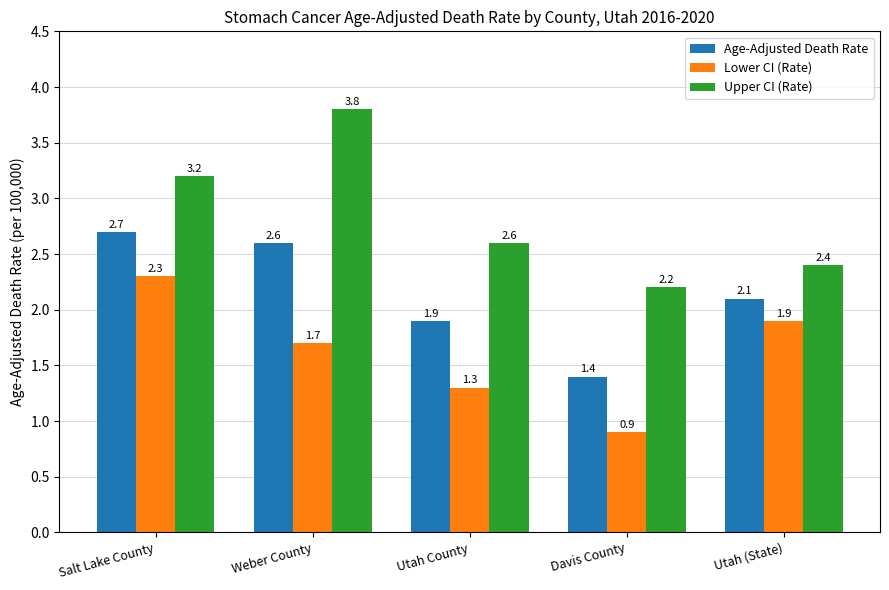

Reading right to left, list all the values displayed in this chart.

Age-Adjusted Death Rate: Utah (State)=2.1	Davis County=1.4	Utah County=1.9	Weber County=2.6	Salt Lake County=2.7
Lower CI (Rate): Utah (State)=1.9	Davis County=0.9	Utah County=1.3	Weber County=1.7	Salt Lake County=2.3
Upper CI (Rate): Utah (State)=2.4	Davis County=2.2	Utah County=2.6	Weber County=3.8	Salt Lake County=3.2